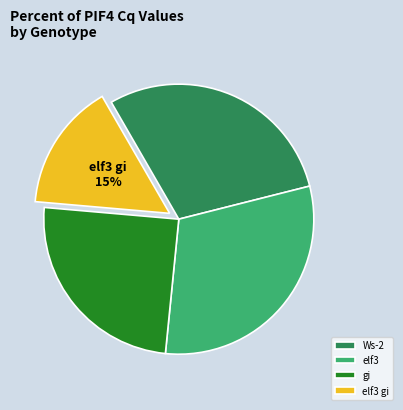

Which category has the biggest portion of the pie?

elf3